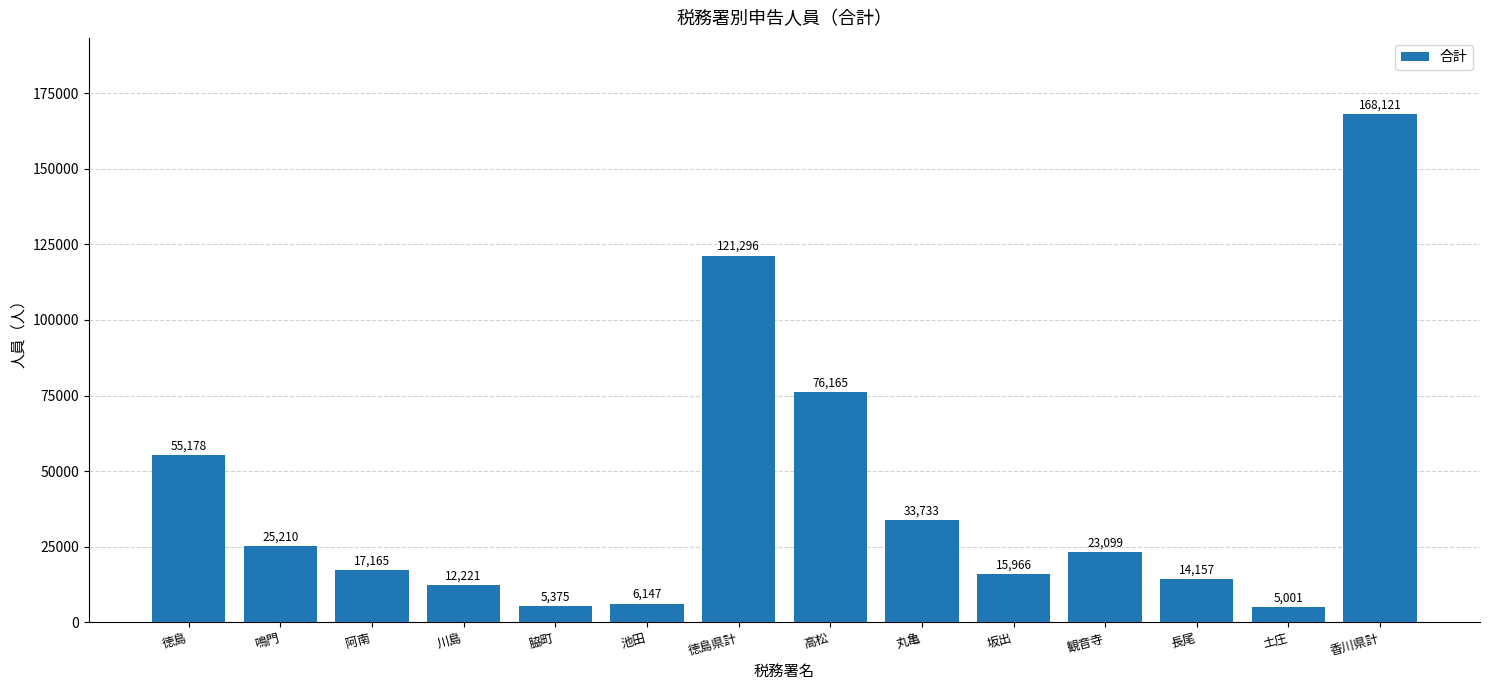

Reading right to left, what are all the values shown in this chart?

香川県計=168121	土庄=5001	長尾=14157	観音寺=23099	坂出=15966	丸亀=33733	高松=76165	徳島県計=121296	池田=6147	脇町=5375	川島=12221	阿南=17165	鳴門=25210	徳島=55178